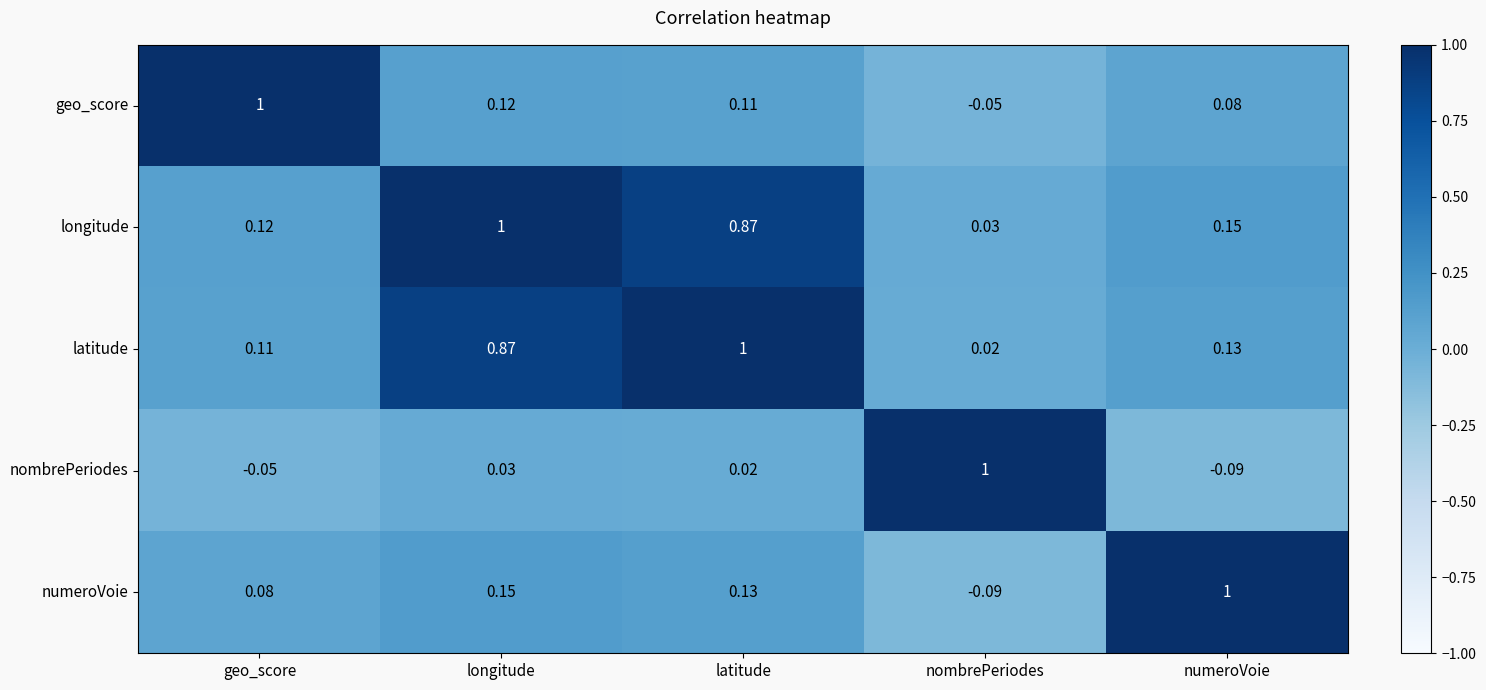

At which label does longitude reach its peak?

longitude